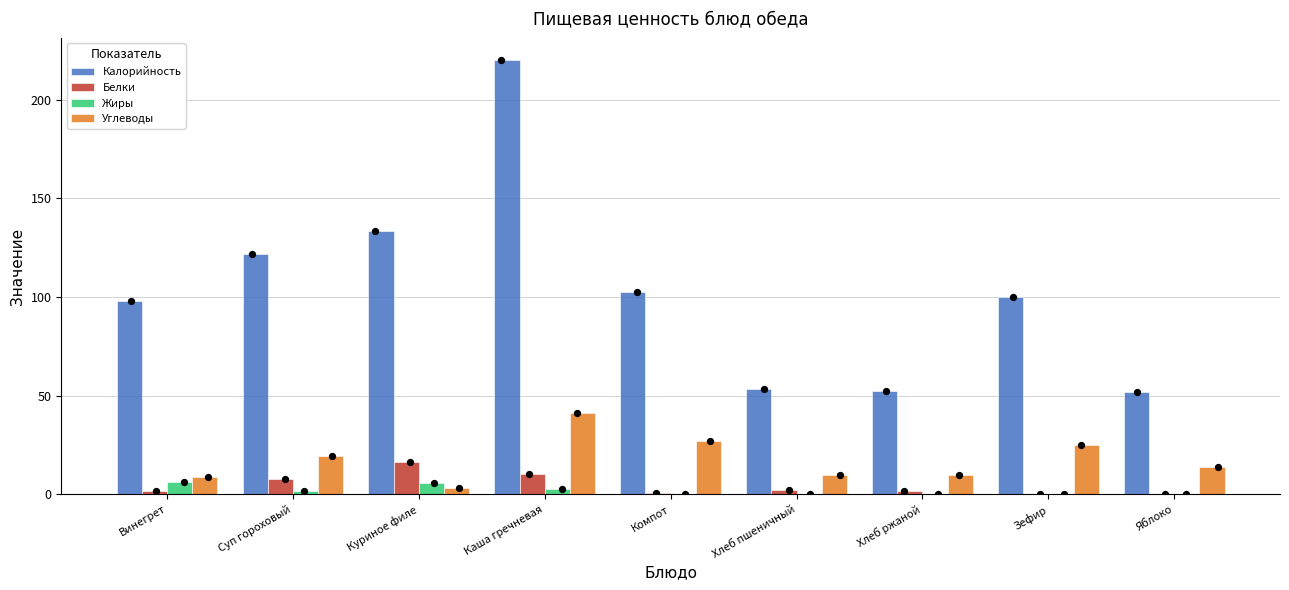

What are all the series names shown in the legend?

Калорийность, Белки, Жиры, Углеводы